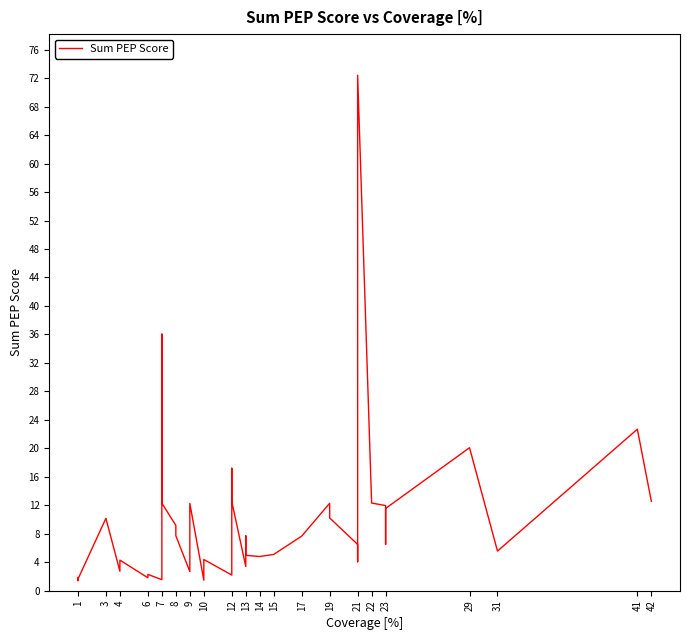

How many points are higher than both their immediate neighbors (excluding endpoints)?

12